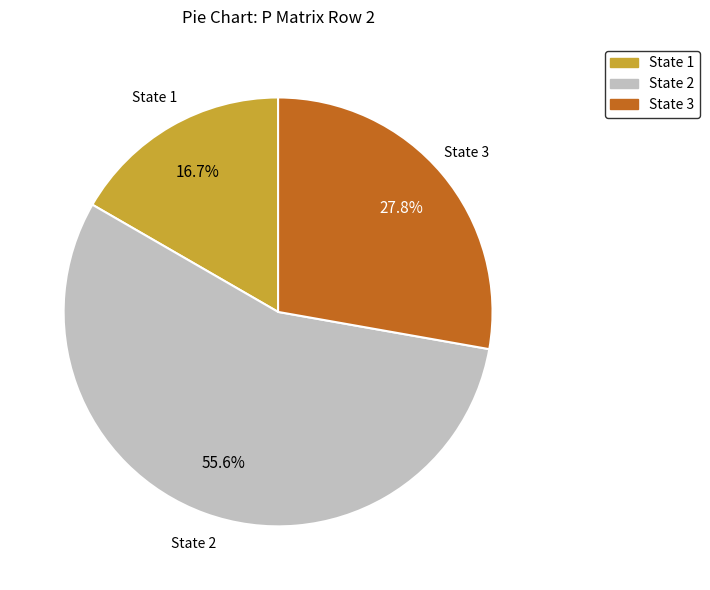

What is the smallest slice in the pie chart?

State 1